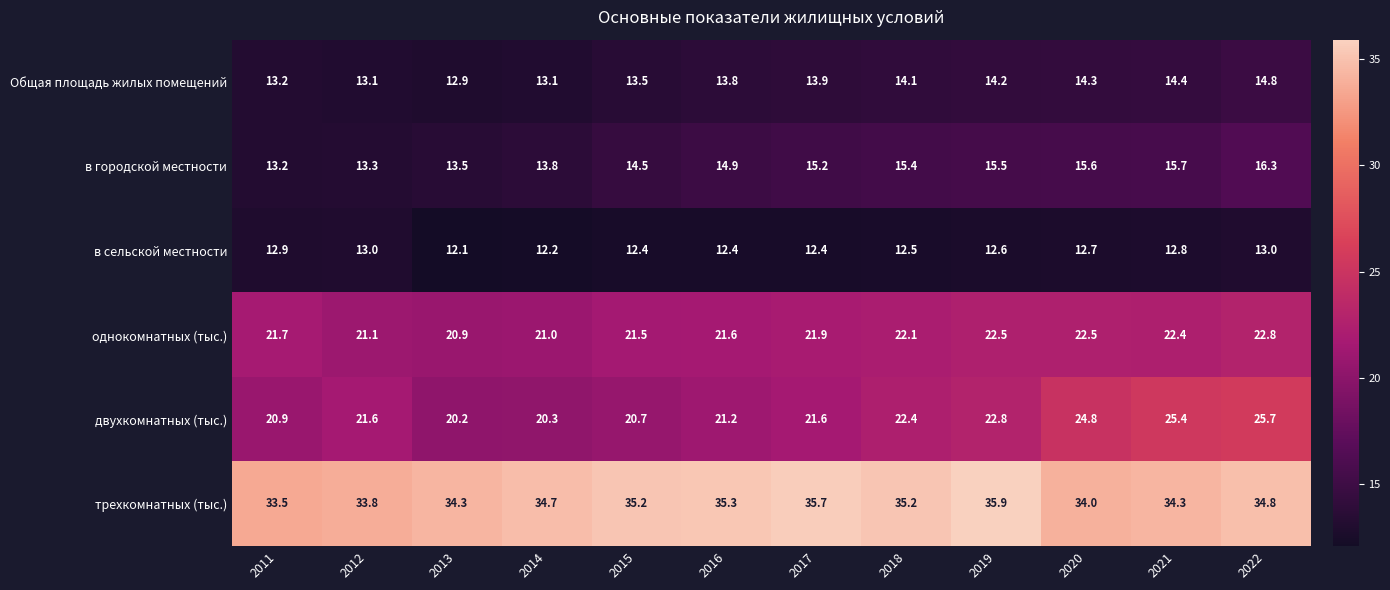

Between 2018 and 2022, which series saw the biggest shift?

двухкомнатных (тыс.)